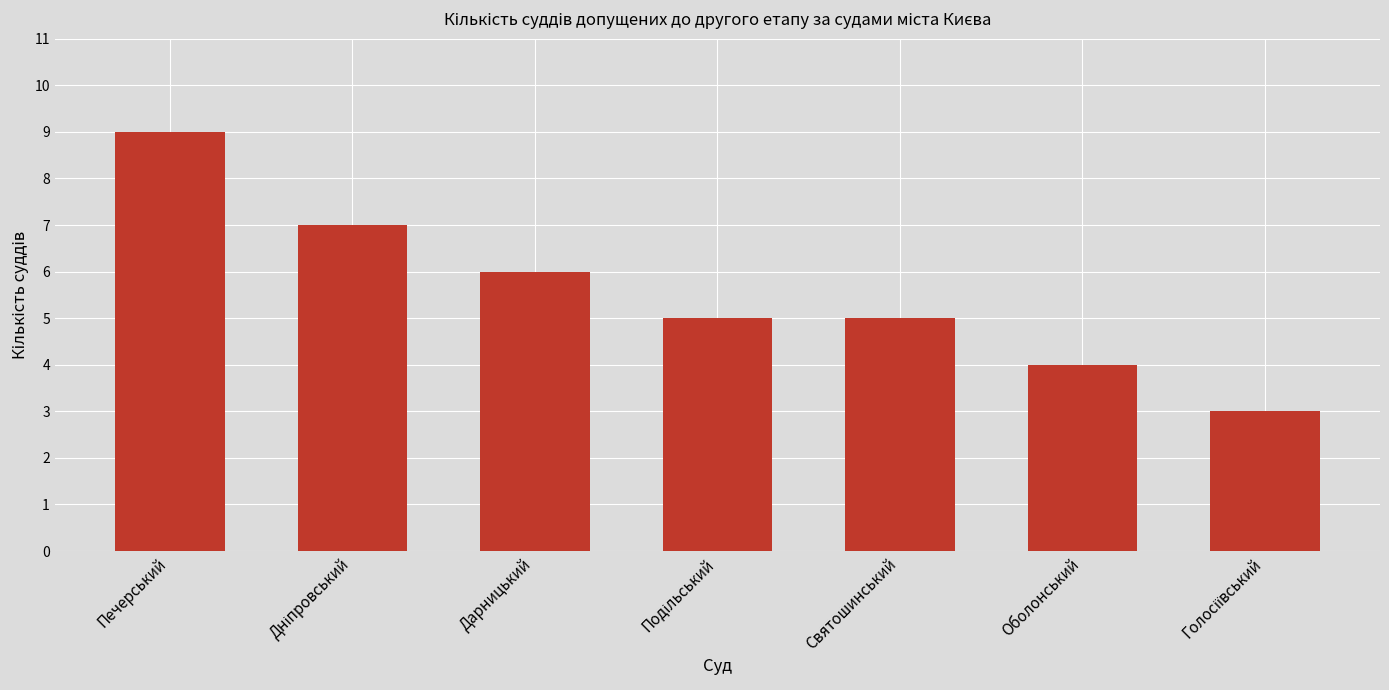

Which label corresponds to the largest value in the chart?

Печерський